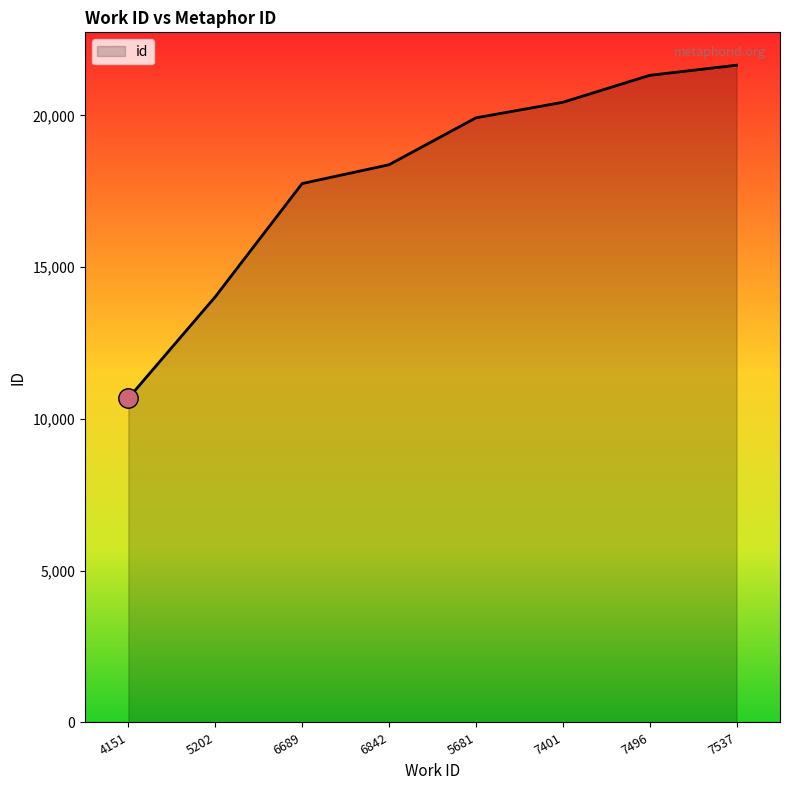

Does the chart have visible grid lines?

No